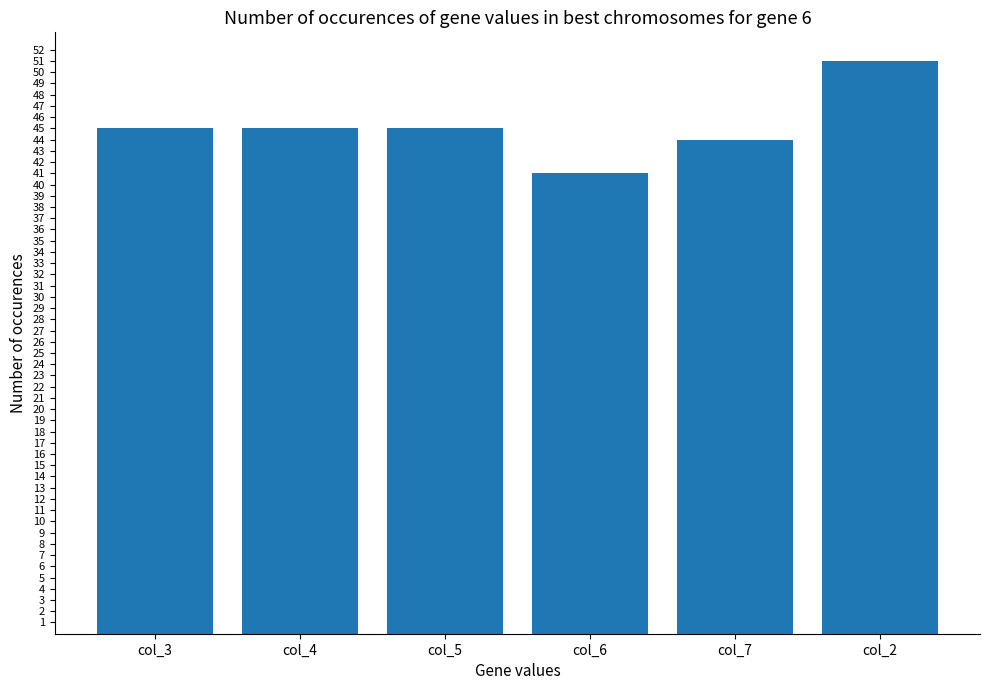

What is the difference between the second highest and minimum values?

4